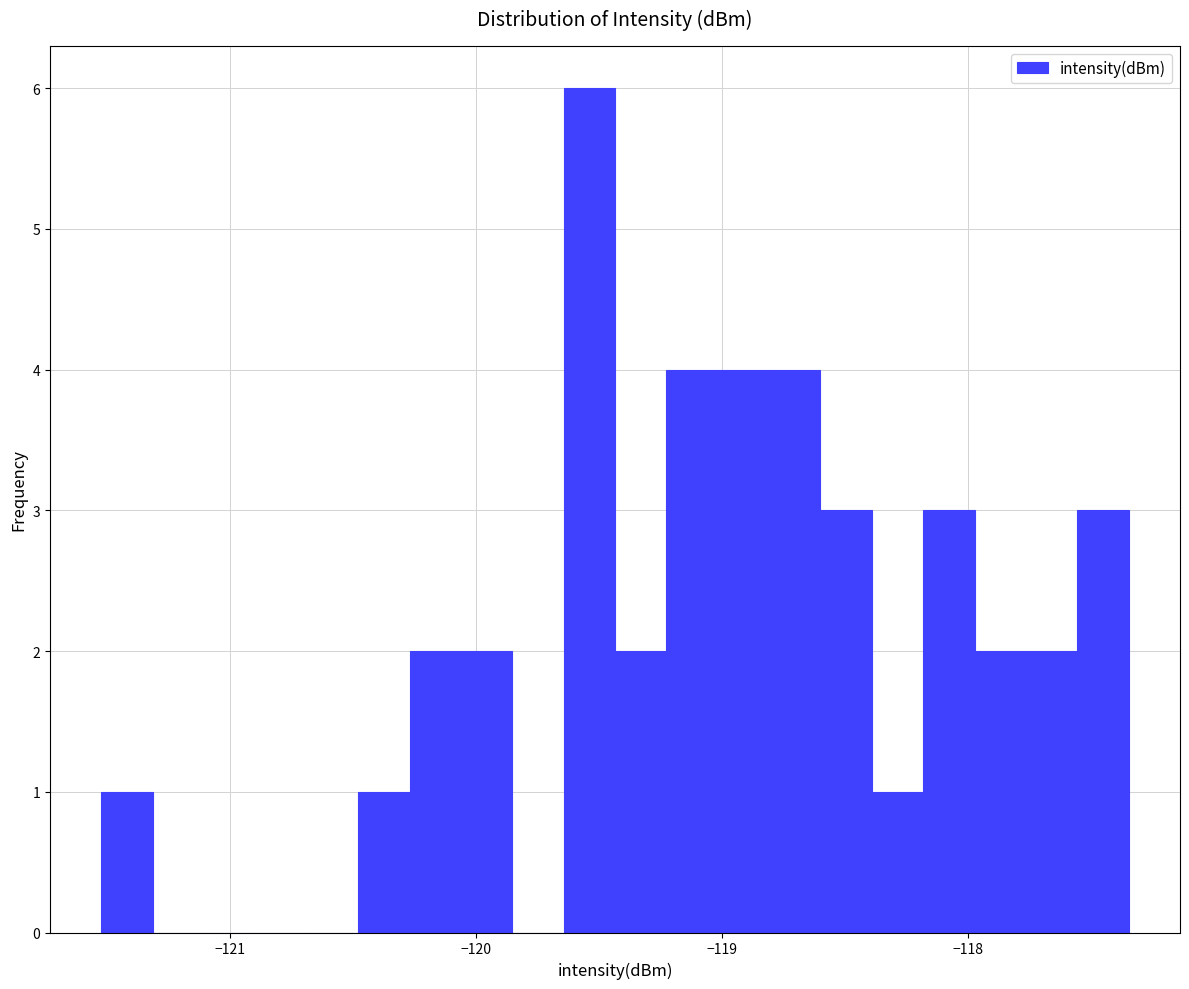

Around what value on the x-axis is the tallest bar? Give the approximate position of its centre, as read against the axis.

-119.5